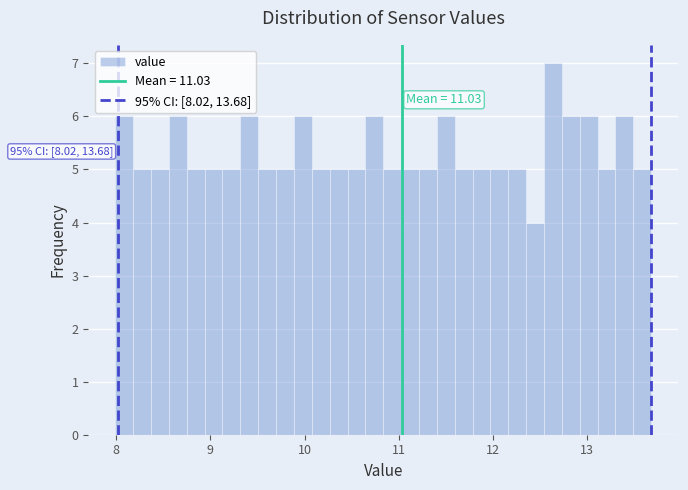

Read against the x-axis, roughly where is the centre of the tallest bar?

12.6